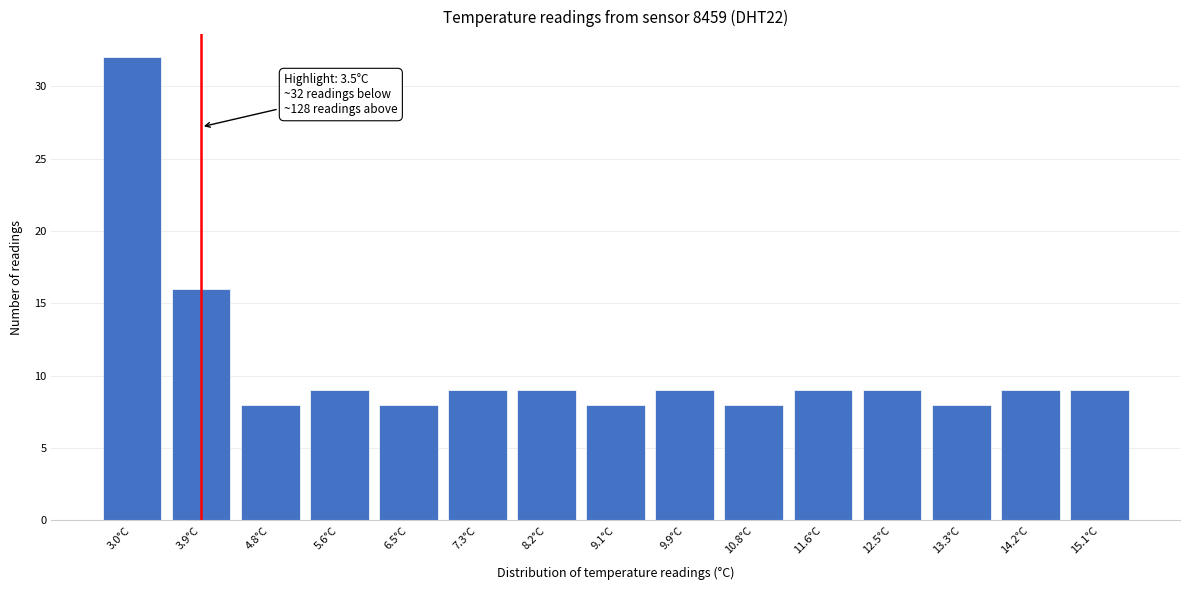

Reading left to right, what are all the values shown in this chart?

3.0°C=32	3.9°C=16	4.8°C=8	5.6°C=9	6.5°C=8	7.3°C=9	8.2°C=9	9.1°C=8	9.9°C=9	10.8°C=8	11.6°C=9	12.5°C=9	13.3°C=8	14.2°C=9	15.1°C=9